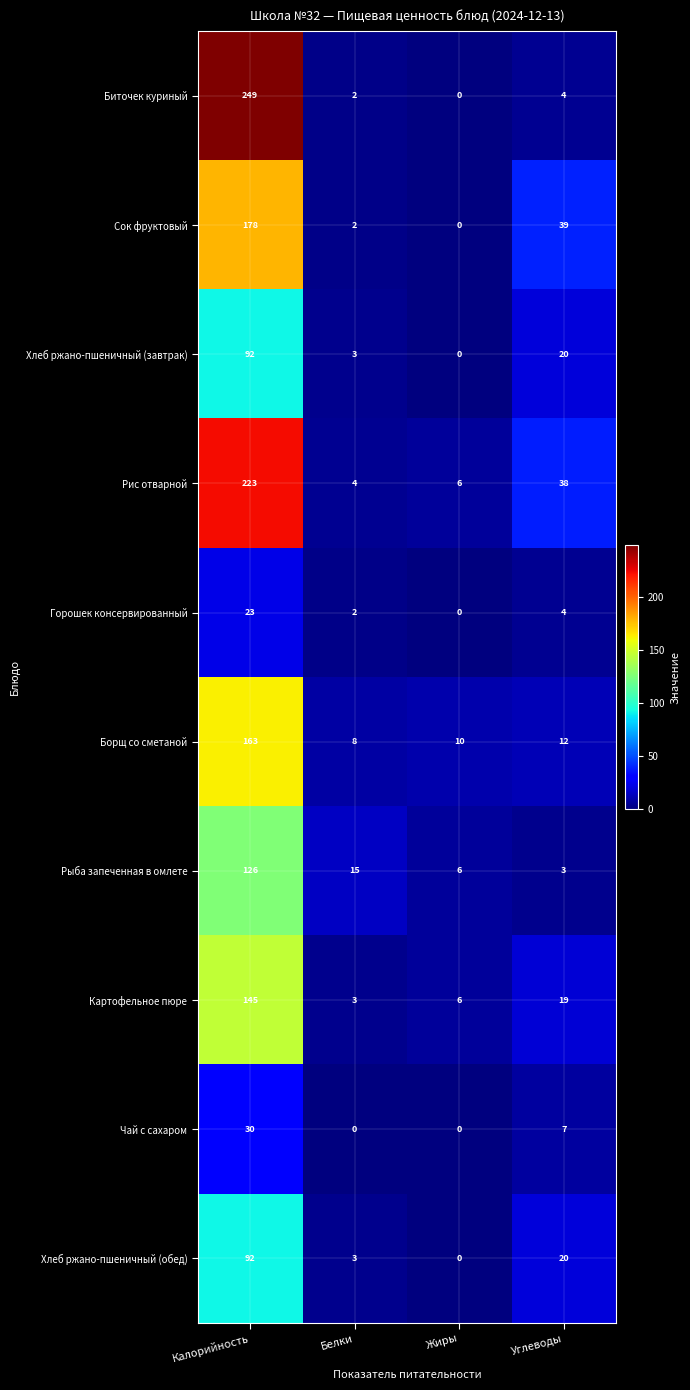

What is the difference between the highest and lowest values at Белки?

15